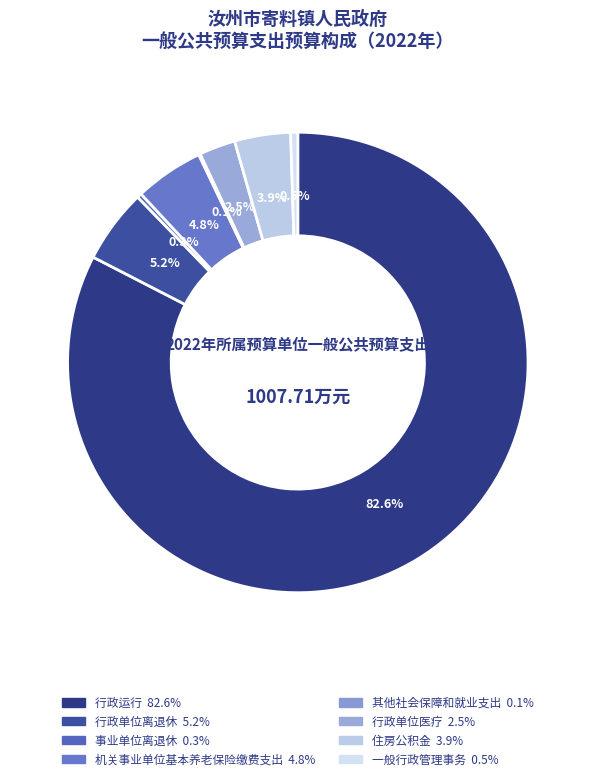

The 事业单位离退休 slice represents 0% of the pie. True or false?

True